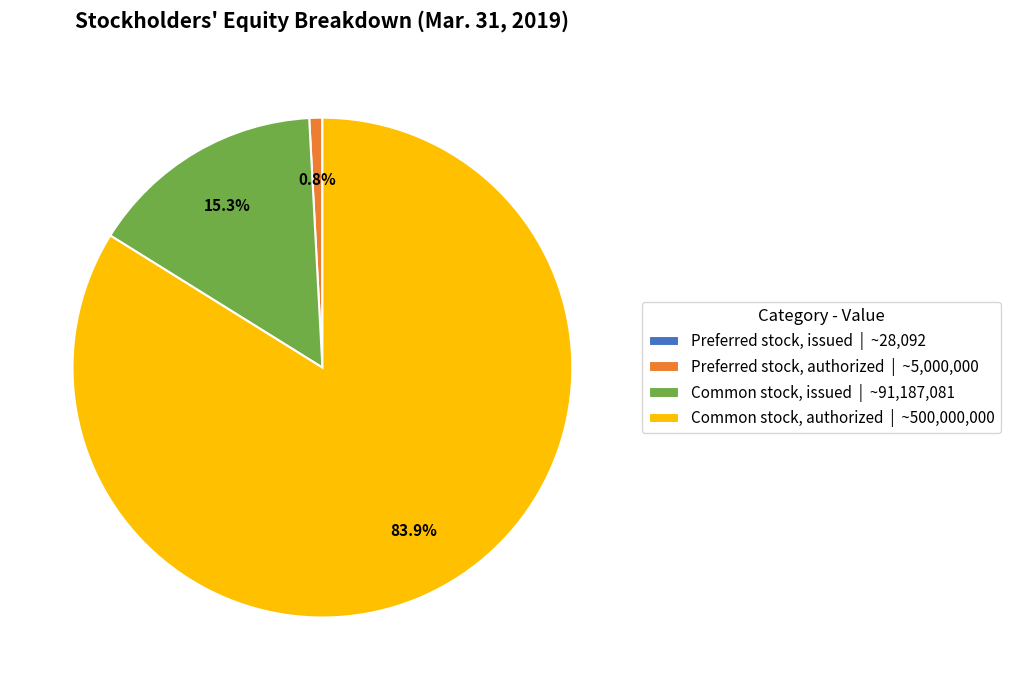

Between Preferred stock, authorized | ~5,000,000 and Common stock, issued | ~91,187,081, which is larger?

Common stock, issued | ~91,187,081